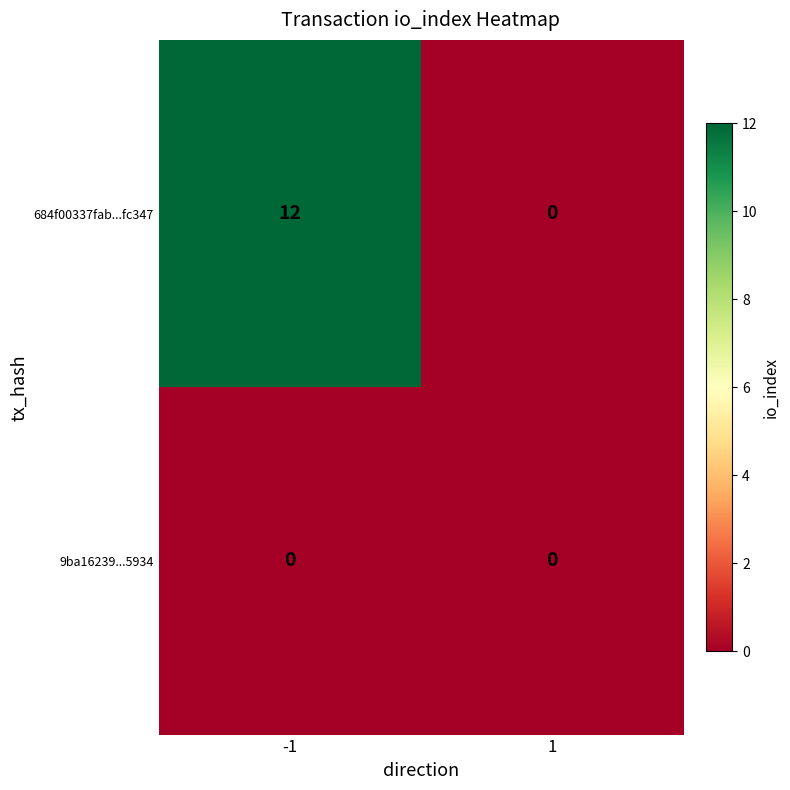

Which series has the largest range (max minus min)?

684f00337fab...fc347